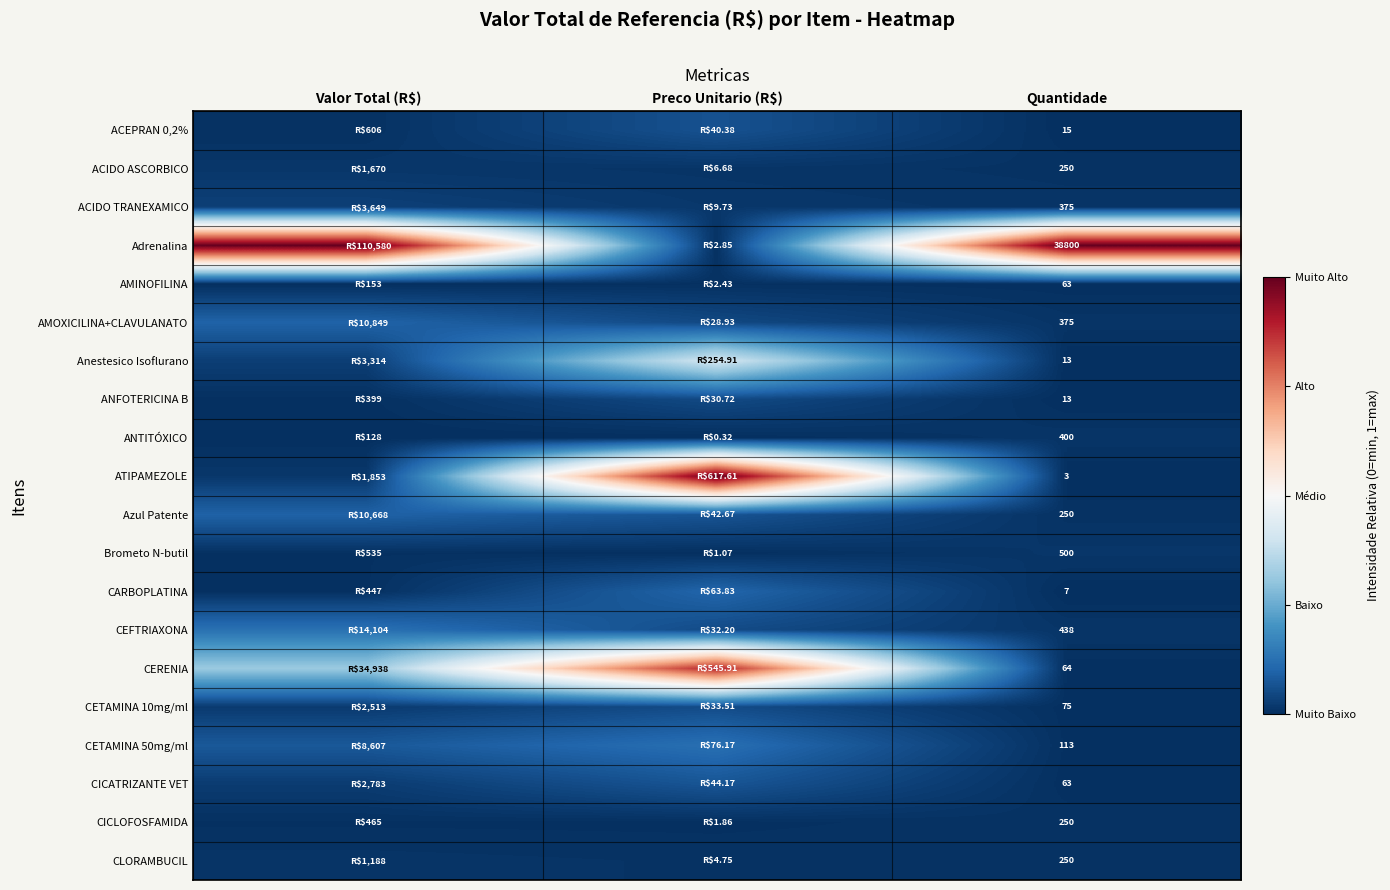

Is the value of ATIPAMEZOLE at Quantidade greater than the value of CICLOFOSFAMIDA at Quantidade?

No